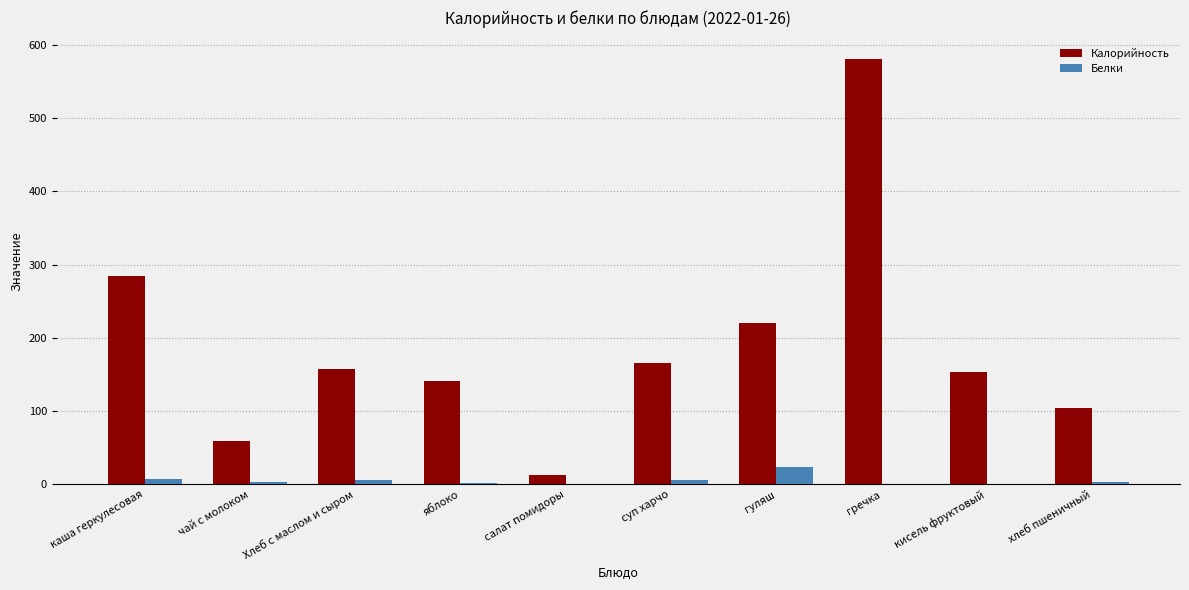

What is the sum of all Белки values?

55